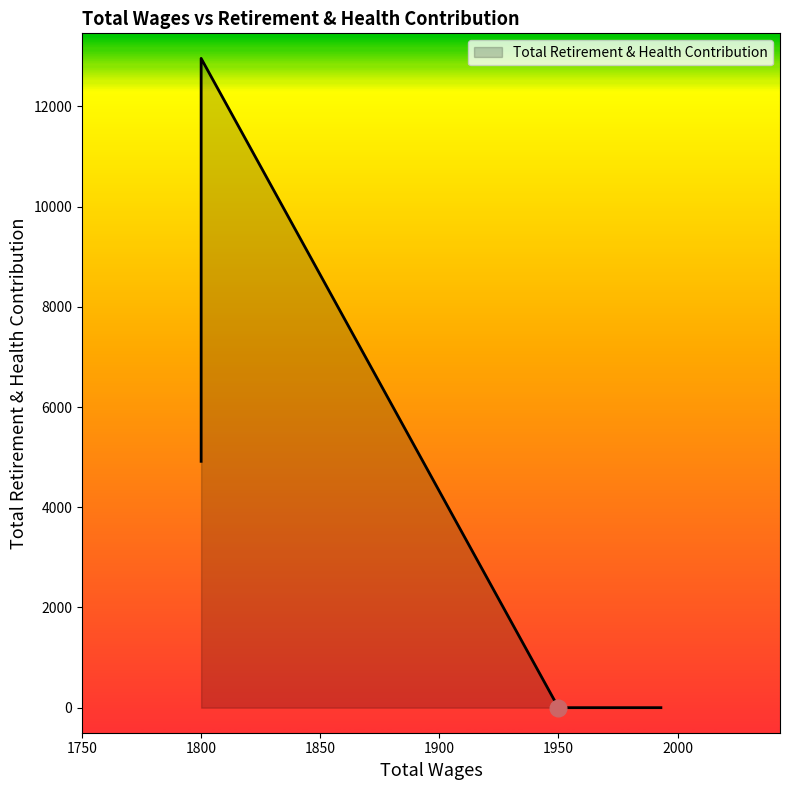

What is the difference between the maximum and minimum values?

12957